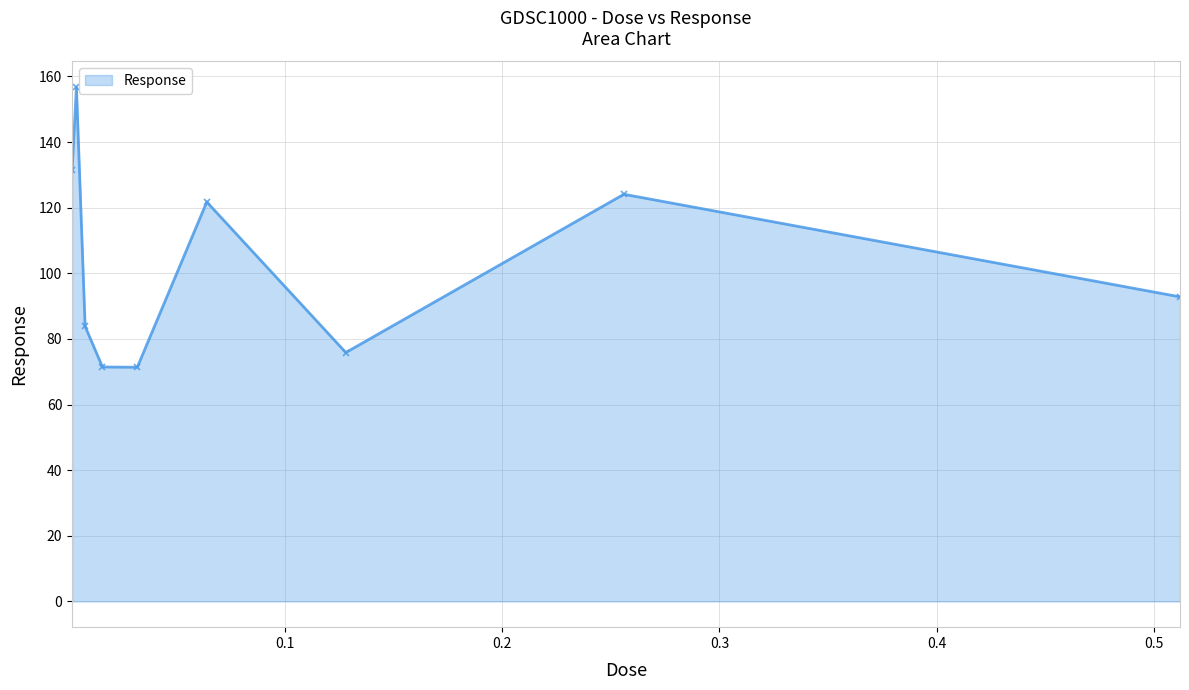

What is the average value?

103.2